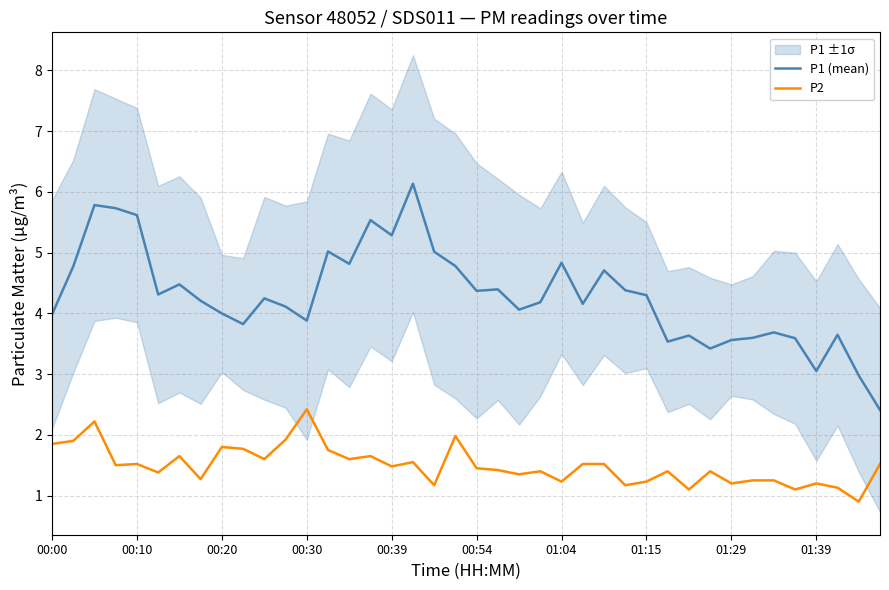

True or false: P2 and P1 (mean) intersect in this chart.

False